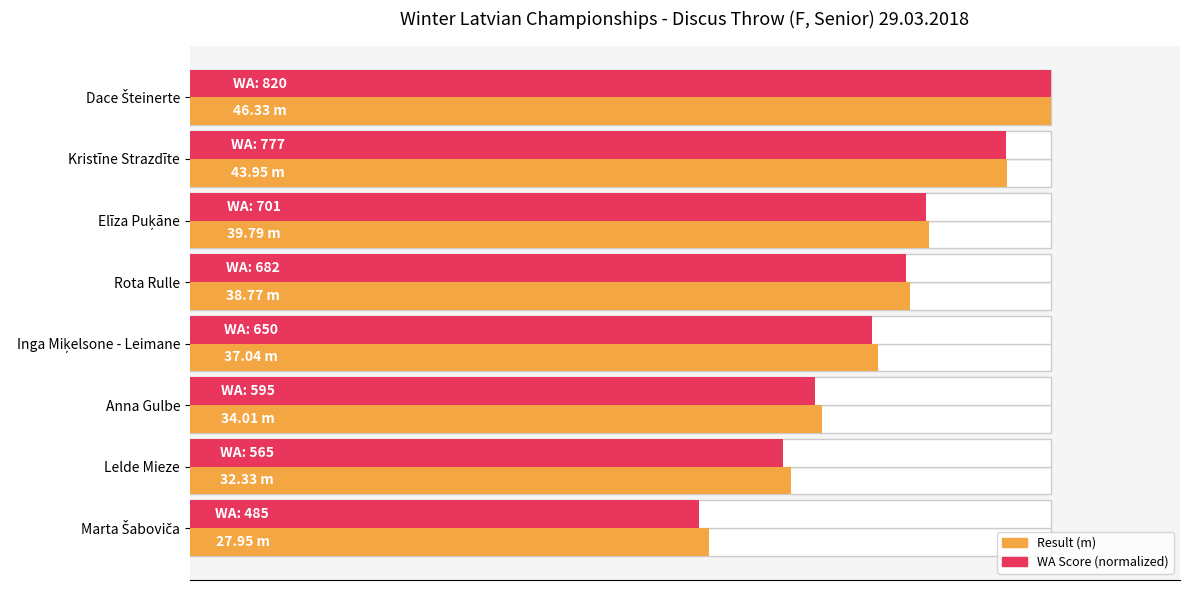

Reading left to right, transcribe all the data shown in this chart.

Result (m): 46.3	44.0	39.8	38.8	37.0	34.0	32.3	27.9
WA Score (normalized): 46.3	43.9	39.6	38.5	36.7	33.6	31.9	27.4